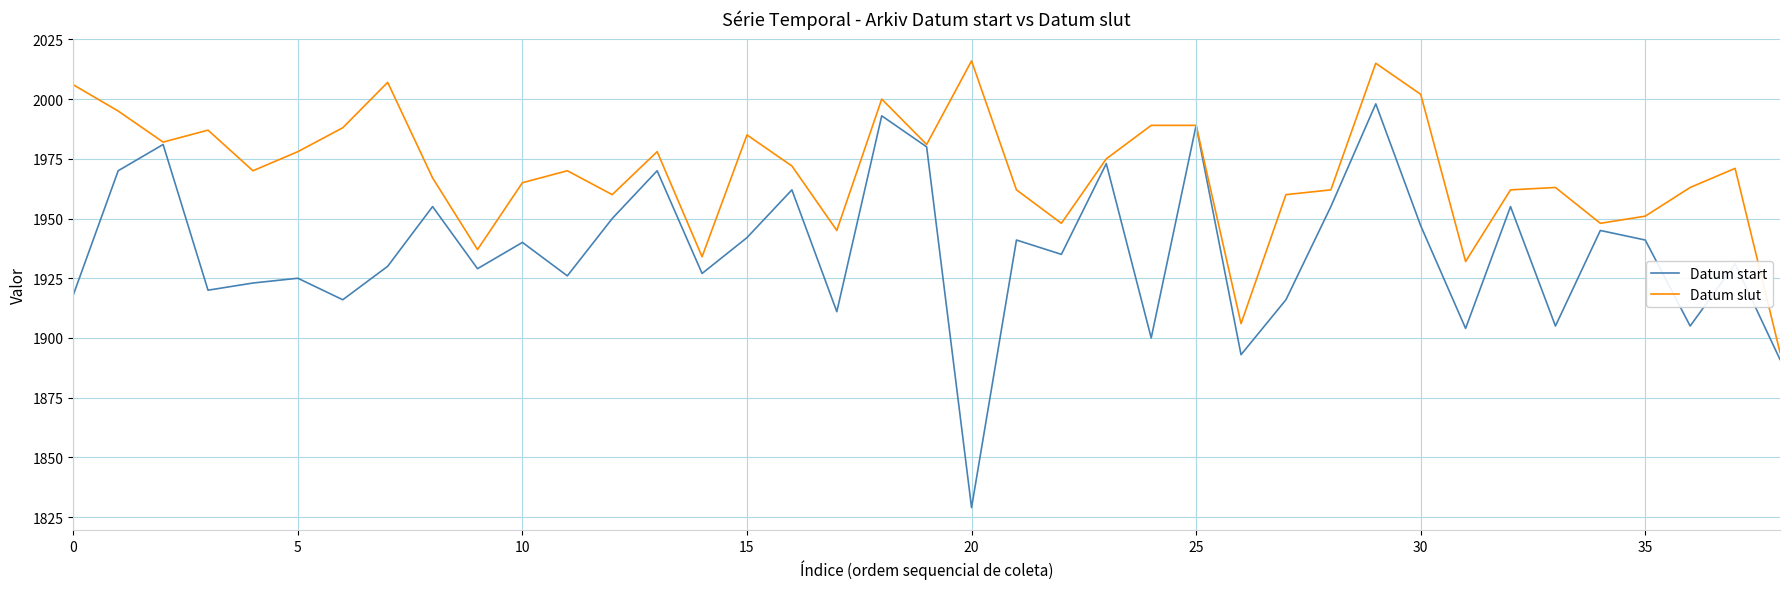

Is this an area chart (filled region under the line)?

No